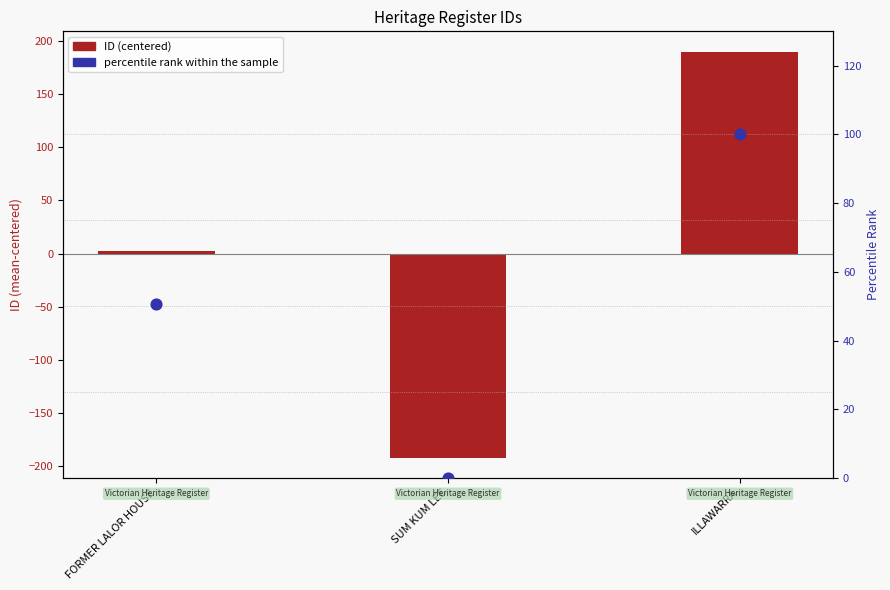

Which series reaches the maximum Y coordinate?

ID (centered)